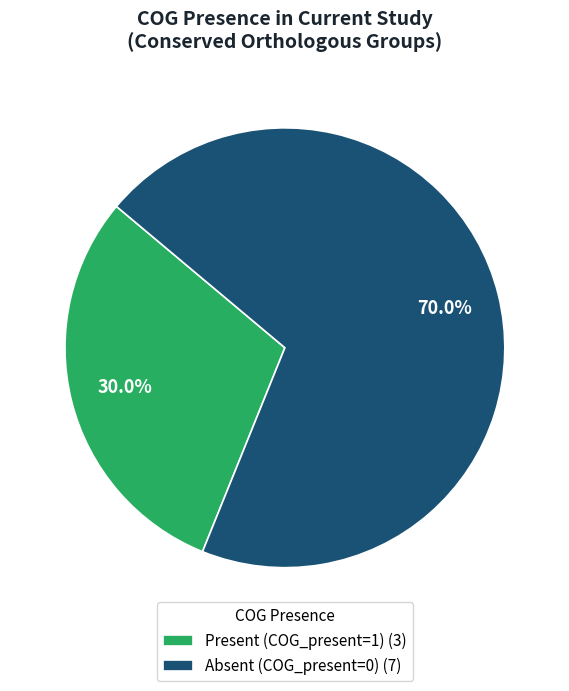

To the nearest percent, what is the difference between the largest and smallest slice percentages?

40%